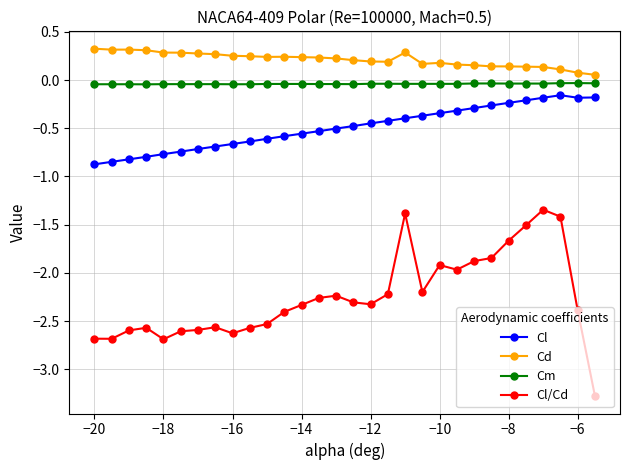

At how many categories does at least one series exceed -1?

30